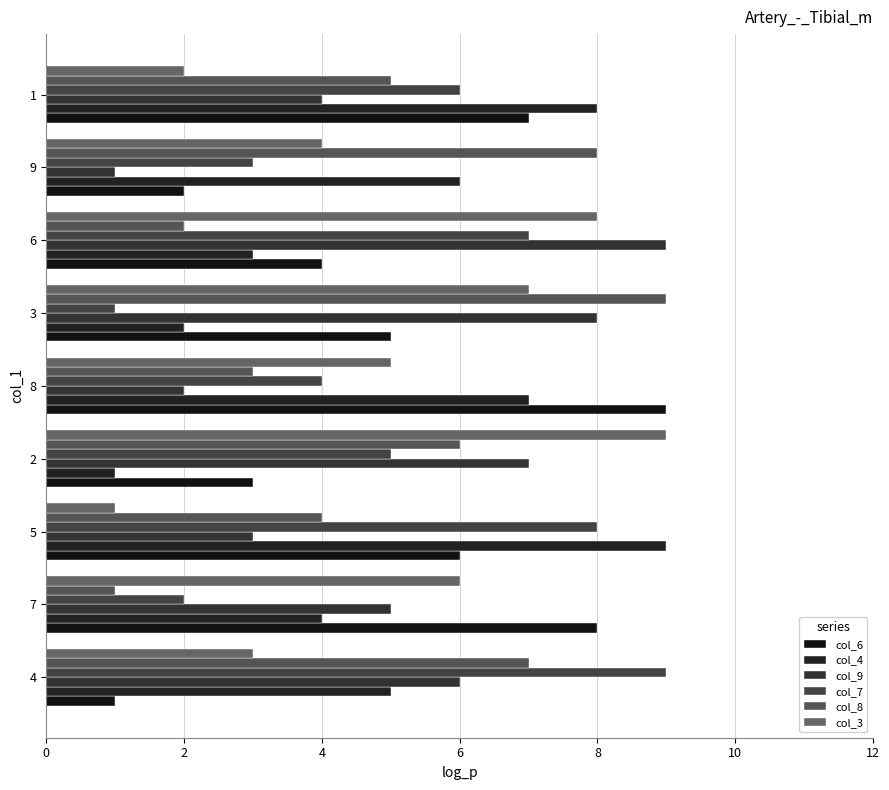

Rank the series by their maximum value, from lowest to highest.

col_6, col_4, col_9, col_7, col_8, col_3